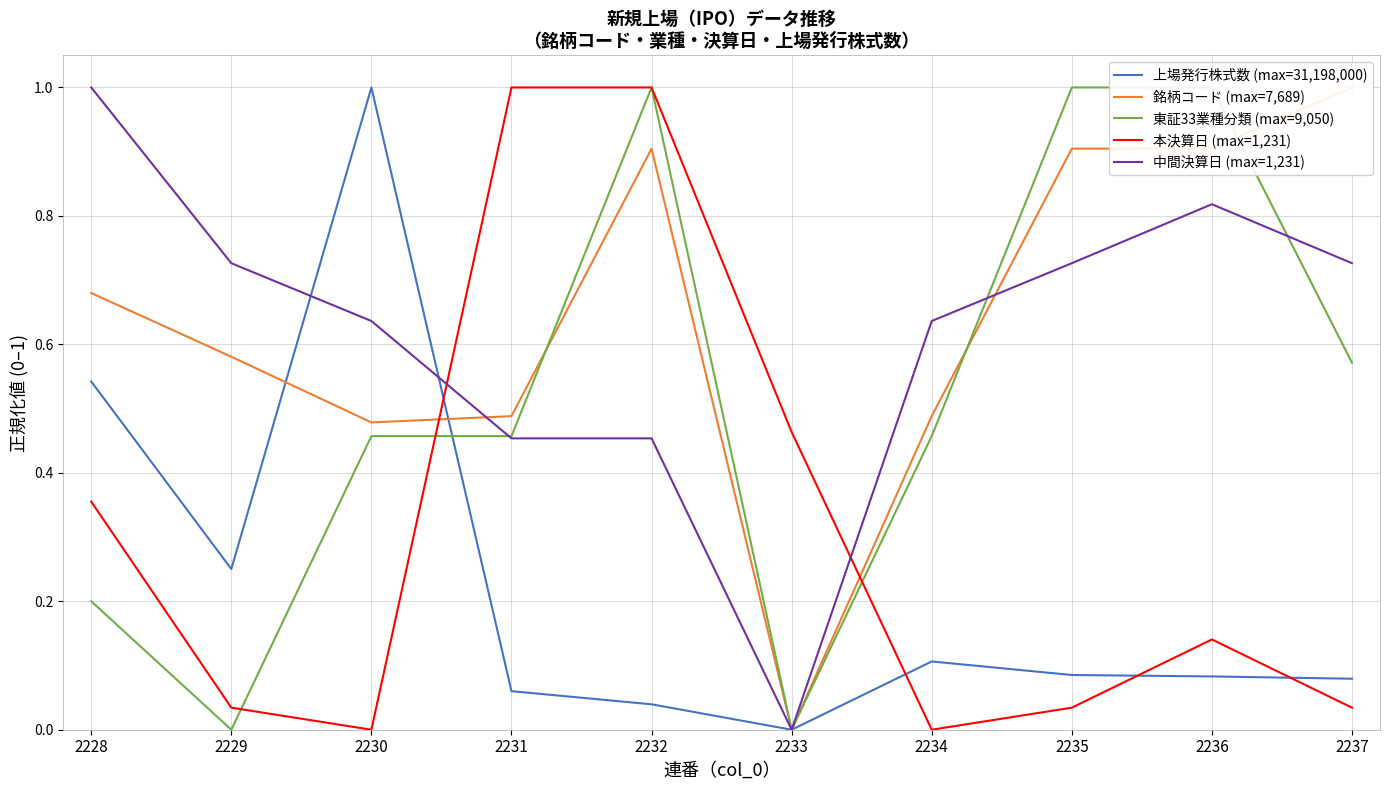

Where is the first local minimum for 東証33業種分類 (max=9,050)?

2229